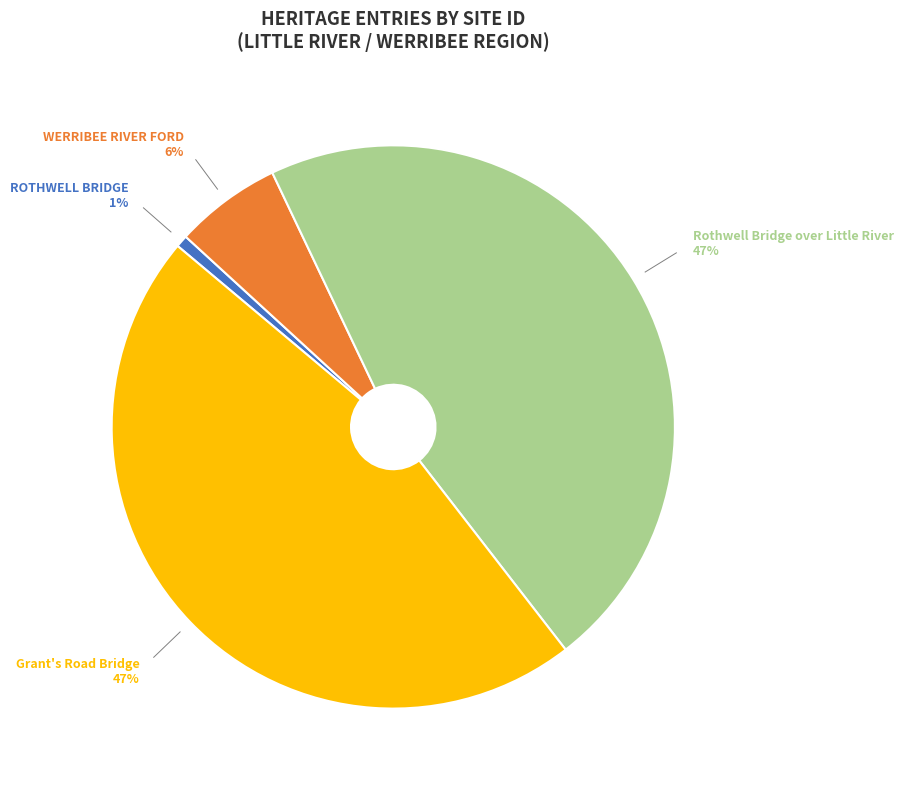

True or false: WERRIBEE RIVER FORD accounts for 17% of the total.

False